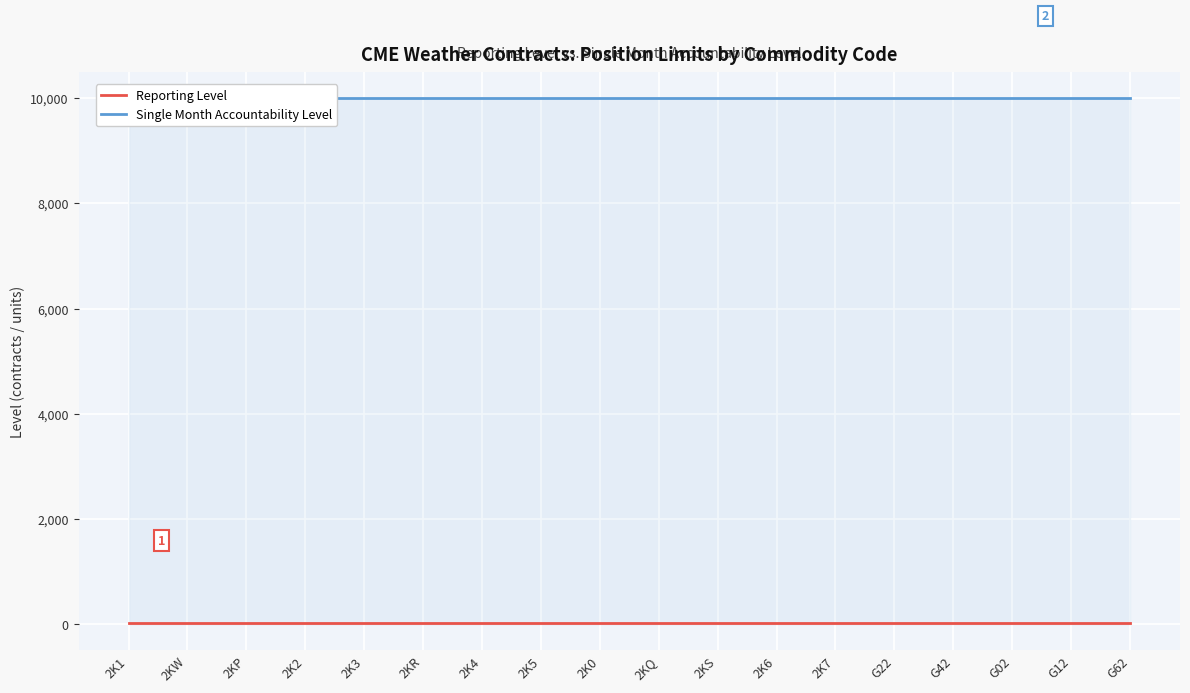

What value does the Single Month Accountability Level series have at 2K7?

10000